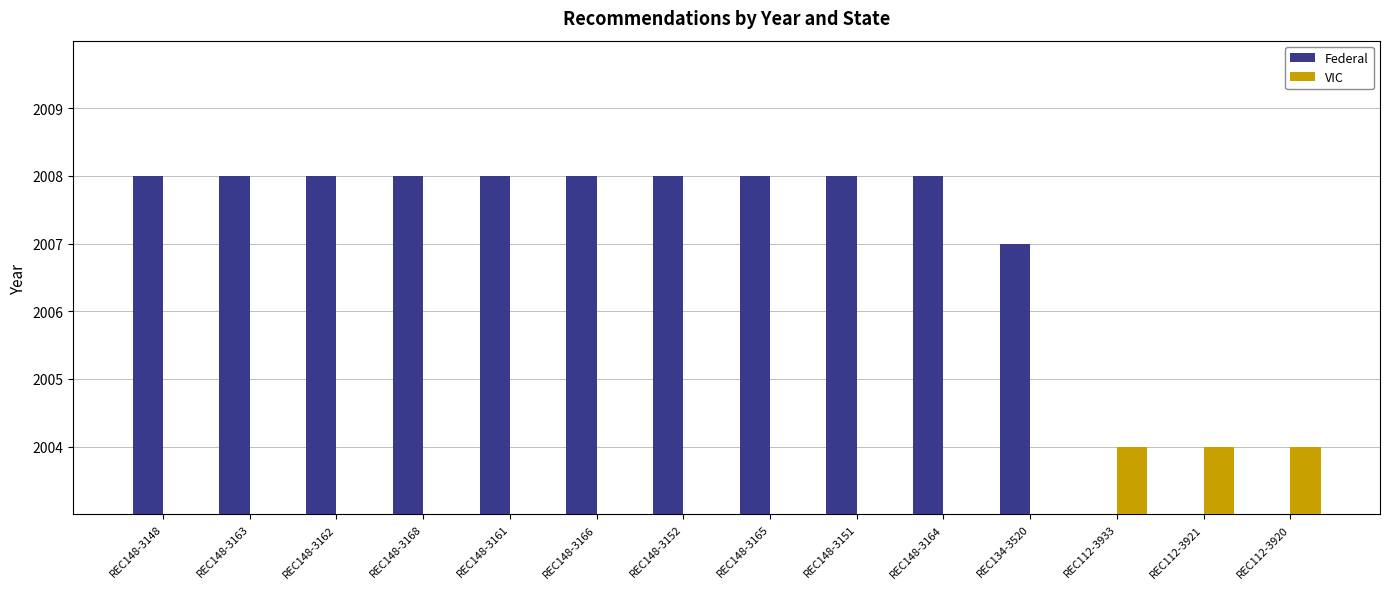

What is the sum of the Federal values at REC112-3920 and REC148-3163?

2008